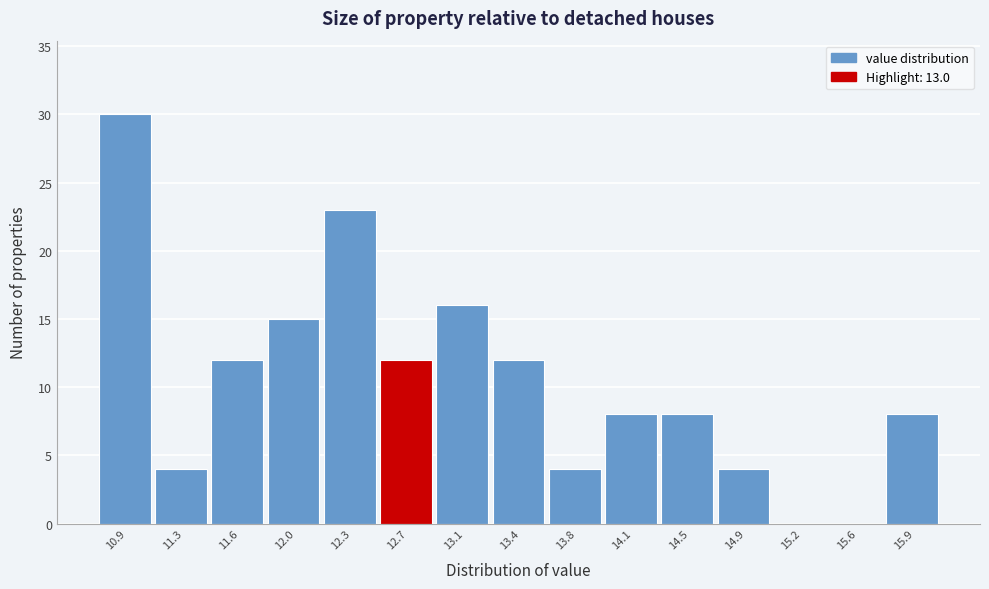

Reading left to right, list all the values displayed in this chart.

10.9=30	11.3=4	11.6=12	12.0=15	12.3=23	12.7=12	13.1=16	13.4=12	13.8=4	14.1=8	14.5=8	14.9=4	15.2=0	15.6=0	15.9=8